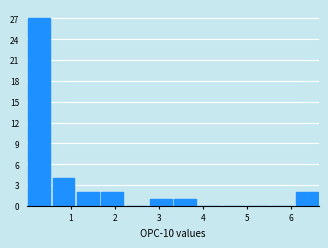

Reading left to right, list every bar in this chart as the range it spans on the x-axis followed by its height. Neither the bar edges nor the heights are printed on the chart, so give them approximately, as read against the axes.

0.0 to 0.6: 27
0.6 to 1.1: 4
1.1 to 1.7: 2
1.7 to 2.2: 2
2.2 to 2.8: 0
2.8 to 3.3: 1
3.3 to 3.9: 1
3.9 to 4.4: 0
4.4 to 5.0: 0
5.0 to 5.5: 0
5.5 to 6.1: 0
6.1 to 6.6: 2